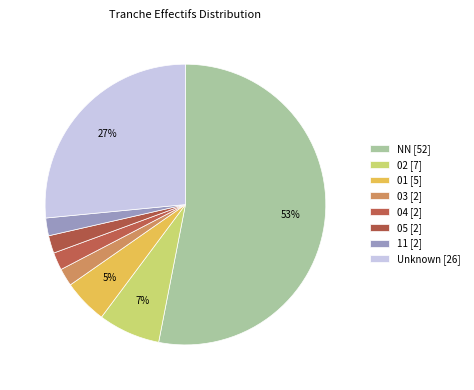

How many segments does this pie chart have?

8